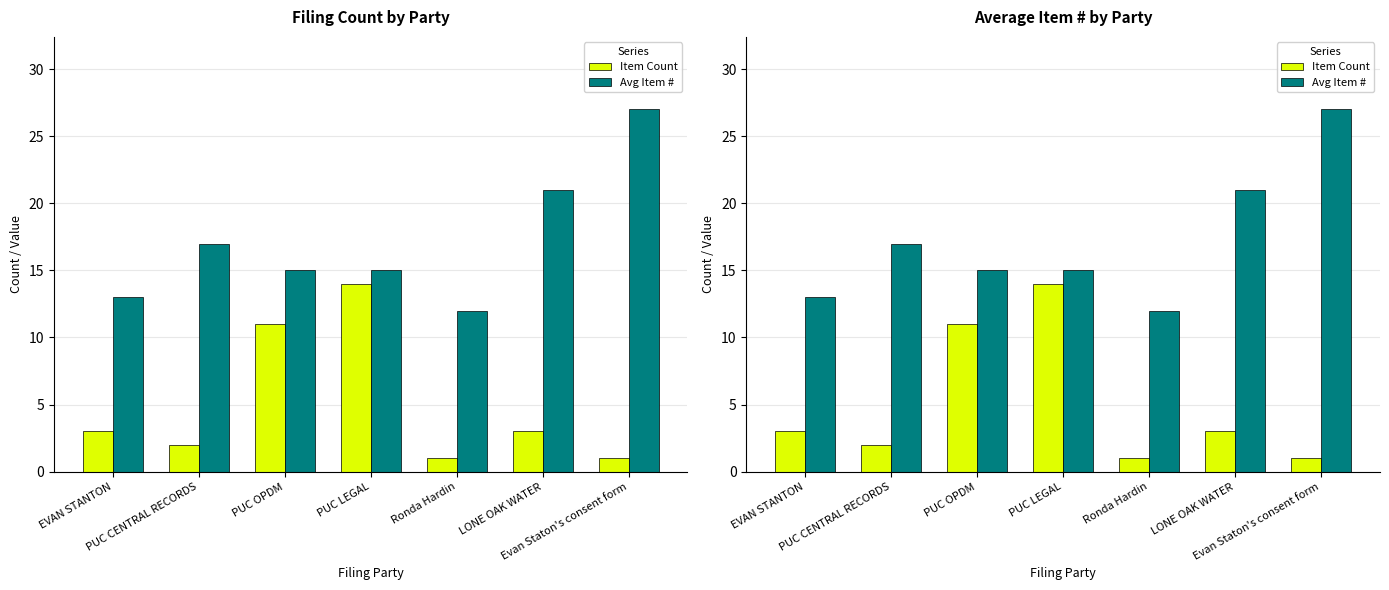

Reading right to left, list all the values displayed in this chart.

Item Count: Evan Staton's consent form=1	LONE OAK WATER=3	Ronda Hardin=1	PUC LEGAL=14	PUC OPDM=11	PUC CENTRAL RECORDS=2	EVAN STANTON=3
Avg Item #: Evan Staton's consent form=27	LONE OAK WATER=21	Ronda Hardin=12	PUC LEGAL=15	PUC OPDM=15	PUC CENTRAL RECORDS=17	EVAN STANTON=13